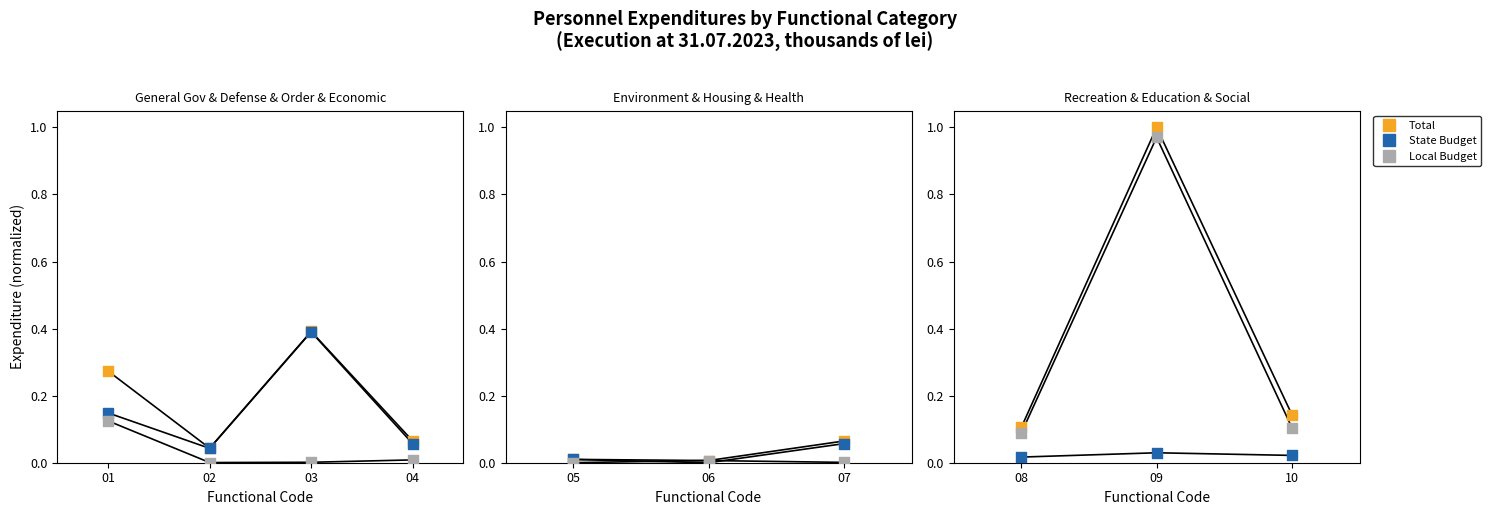

Which series has the widest spread of Y values?

Total (col_2)